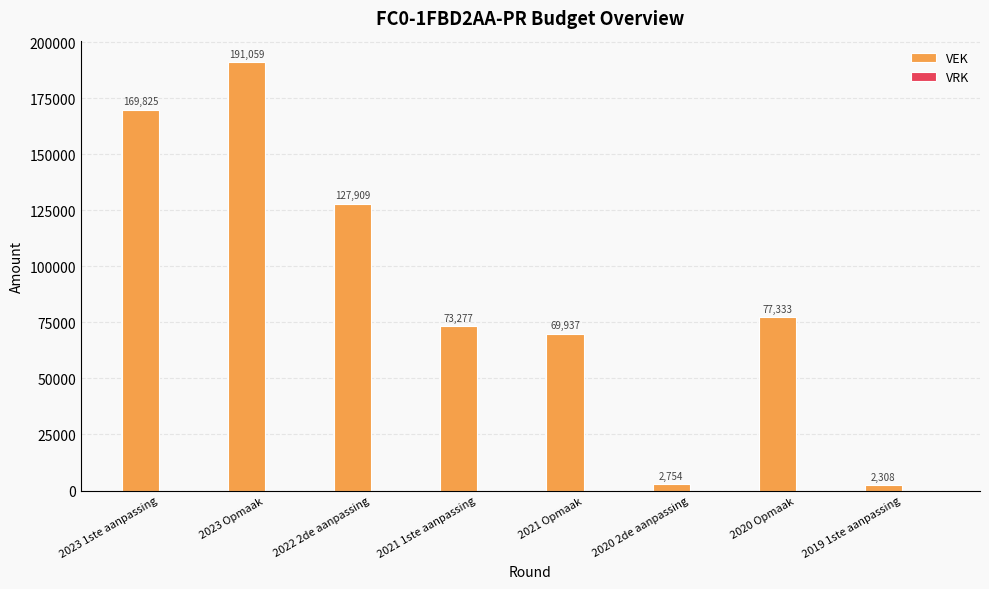

How many data points does each series have?

8